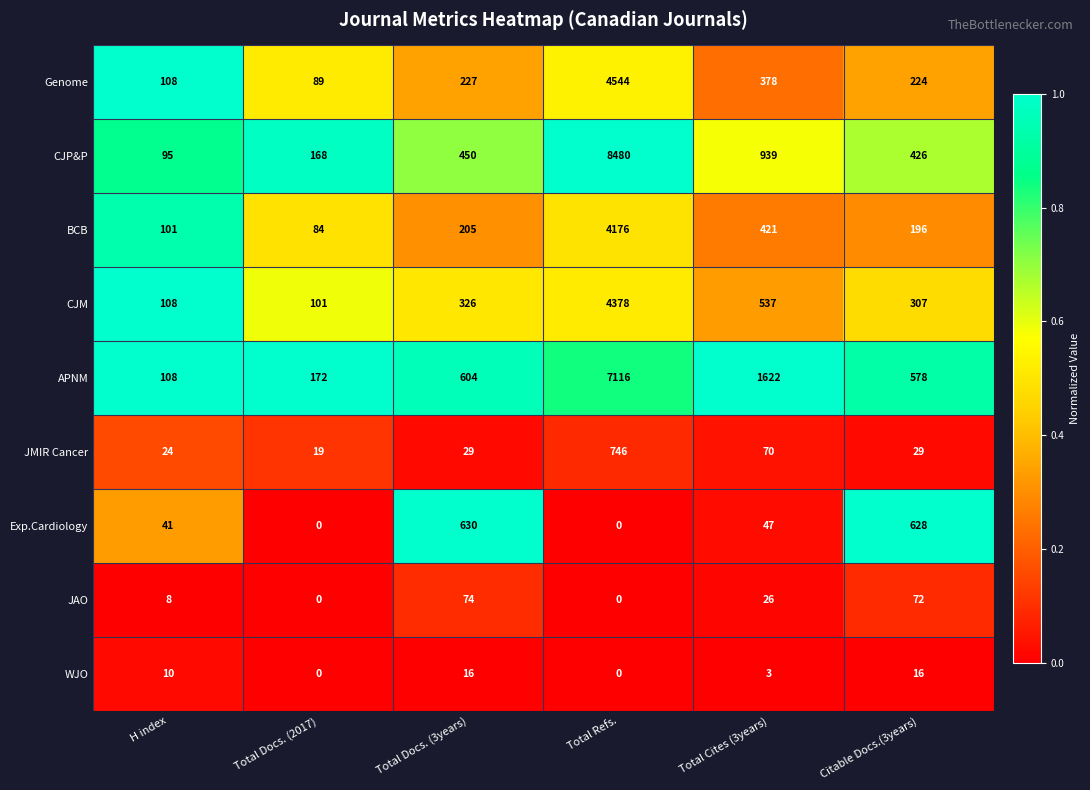

What is the spread (max minus min) of values at Total Refs.?

8480